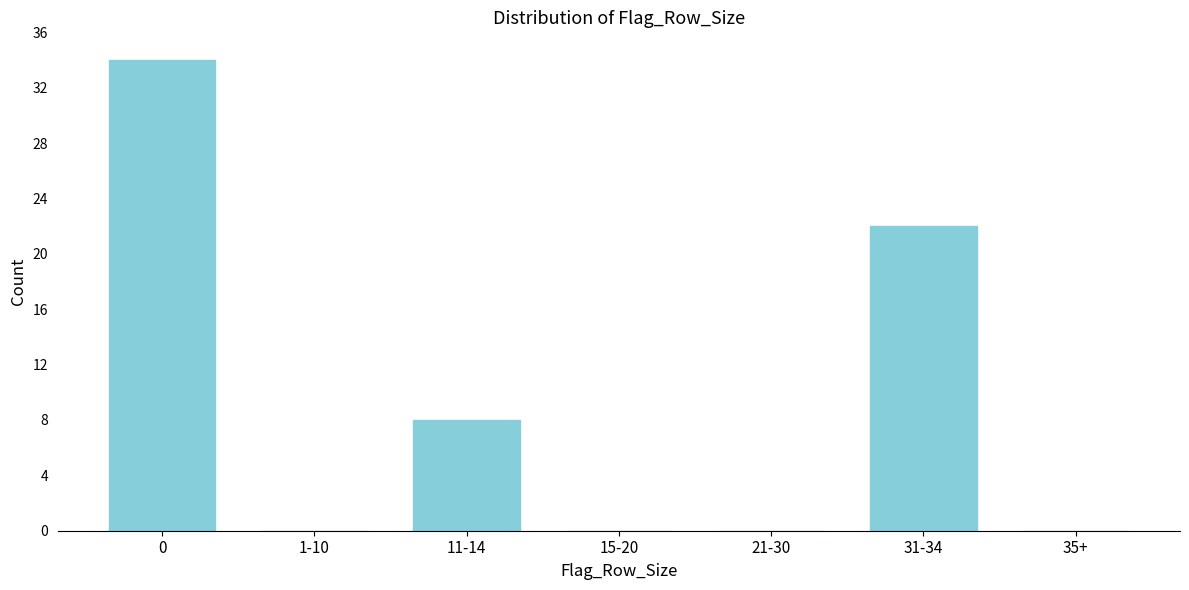

Reading left to right, list all the values displayed in this chart.

0=34	1-10=0	11-14=8	15-20=0	21-30=0	31-34=22	35+=0